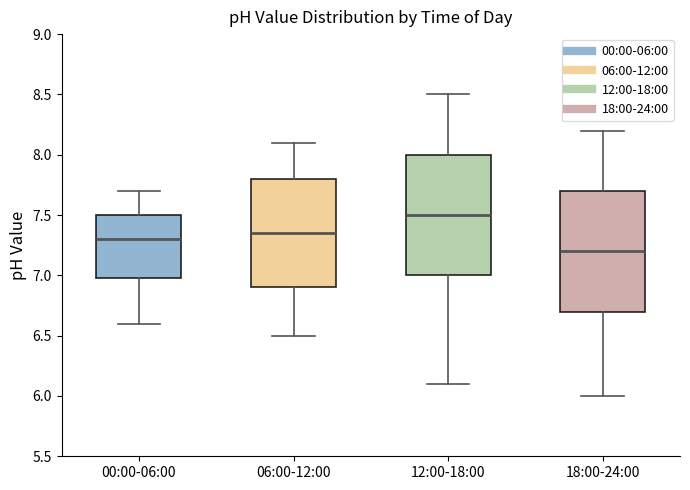

Which box's median line is the highest?

12:00-18:00